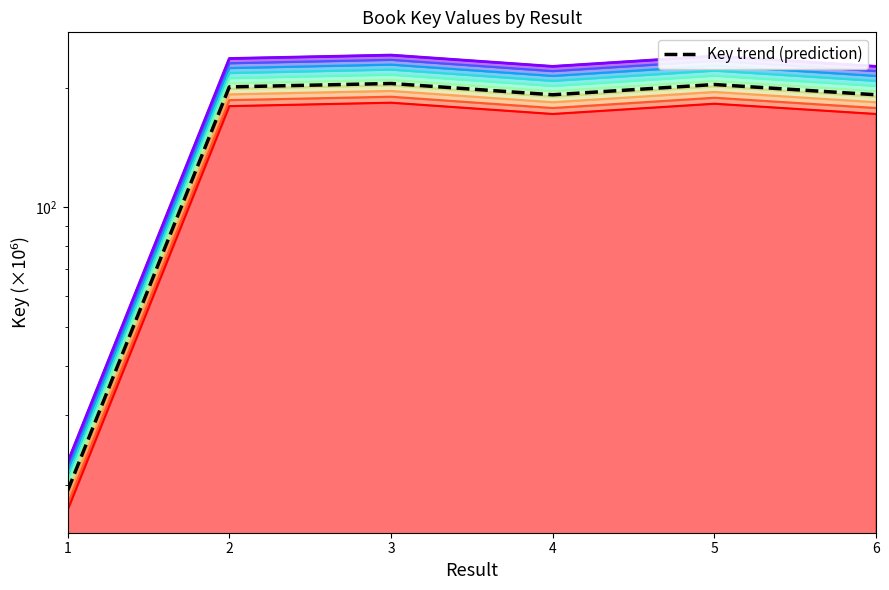

Which has a higher value, 3 or 1?

3